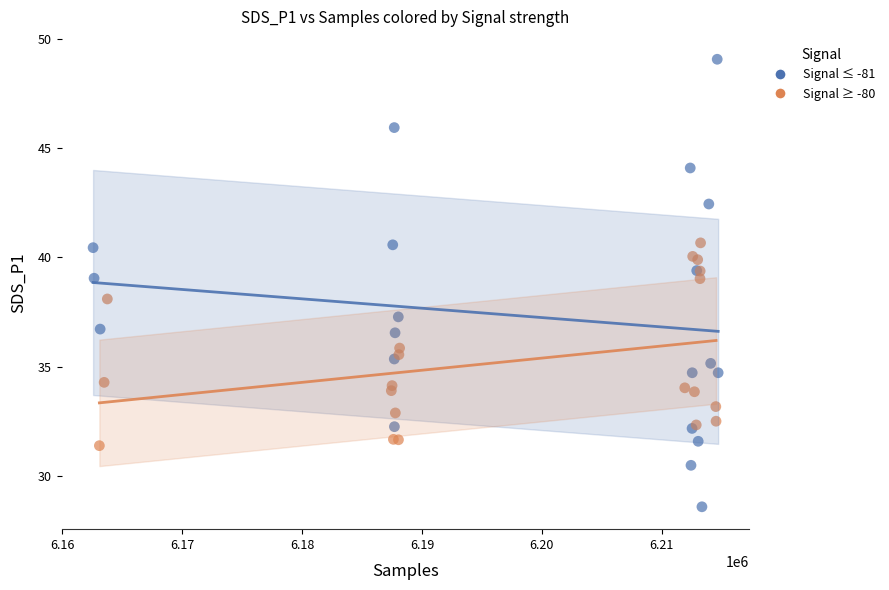

Which series contains the lowest Y value?

Signal ≤ -81